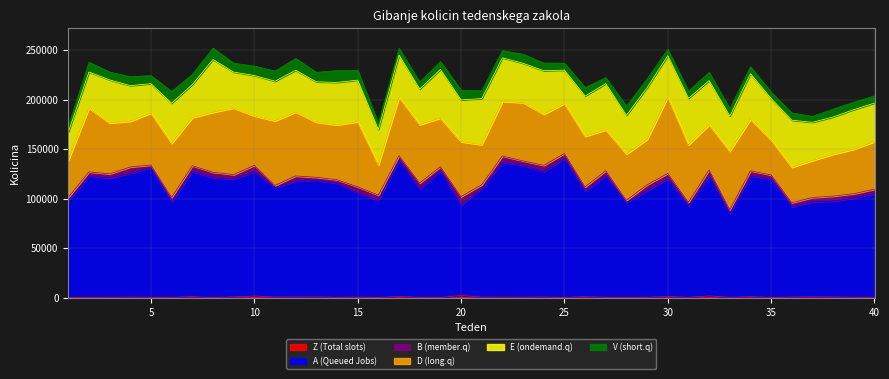

How many interior local valleys does the B series have?

13